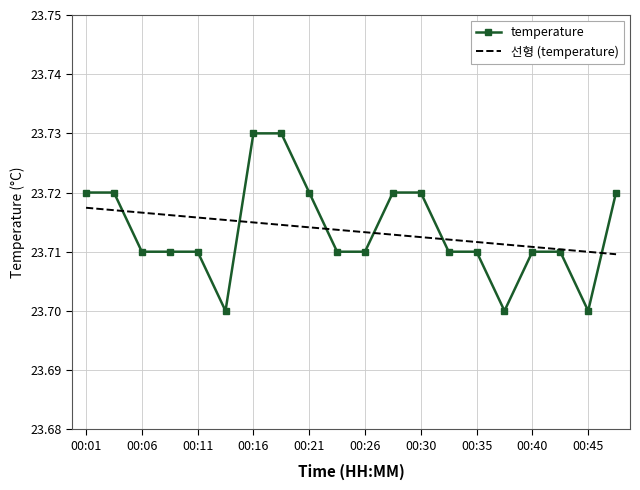

List the series in order of their peak value, highest first.

temperature, 선형 (temperature)